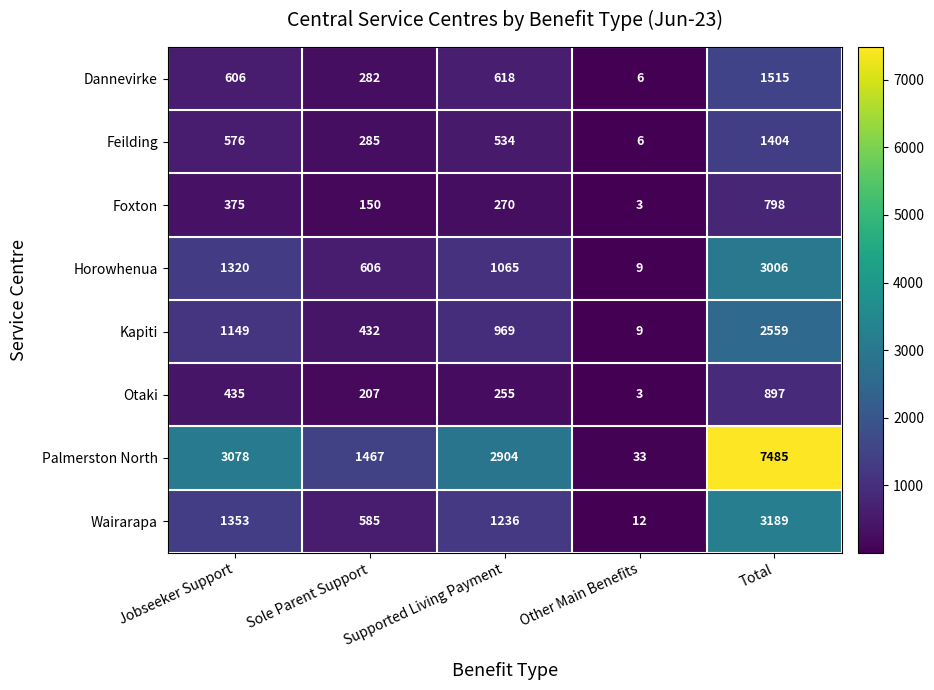

The Horowhenua series shows 2 at Other Main Benefits. True or false?

False